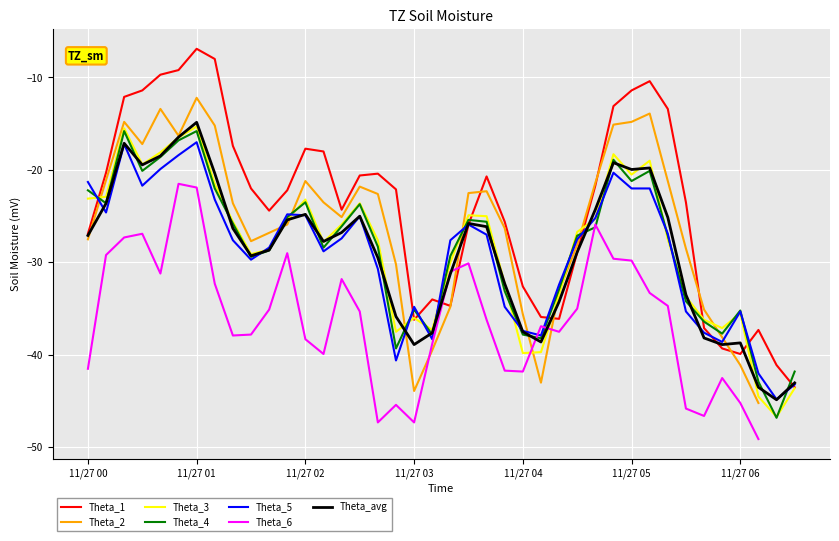

What is the label of the 15th point from the right?

1996/11/27 04:10